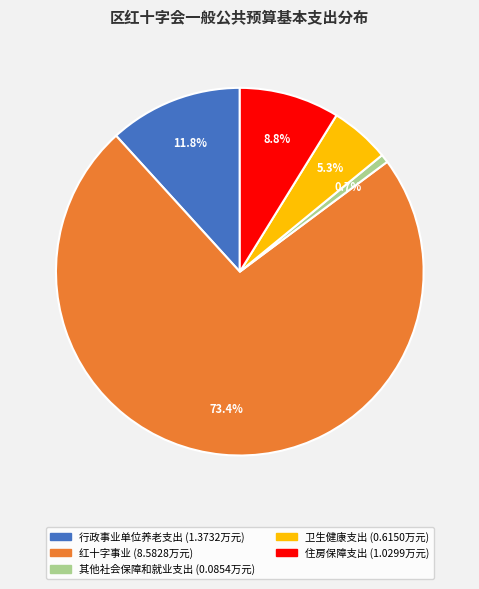

Is 住房保障支出 the majority of the pie?

No